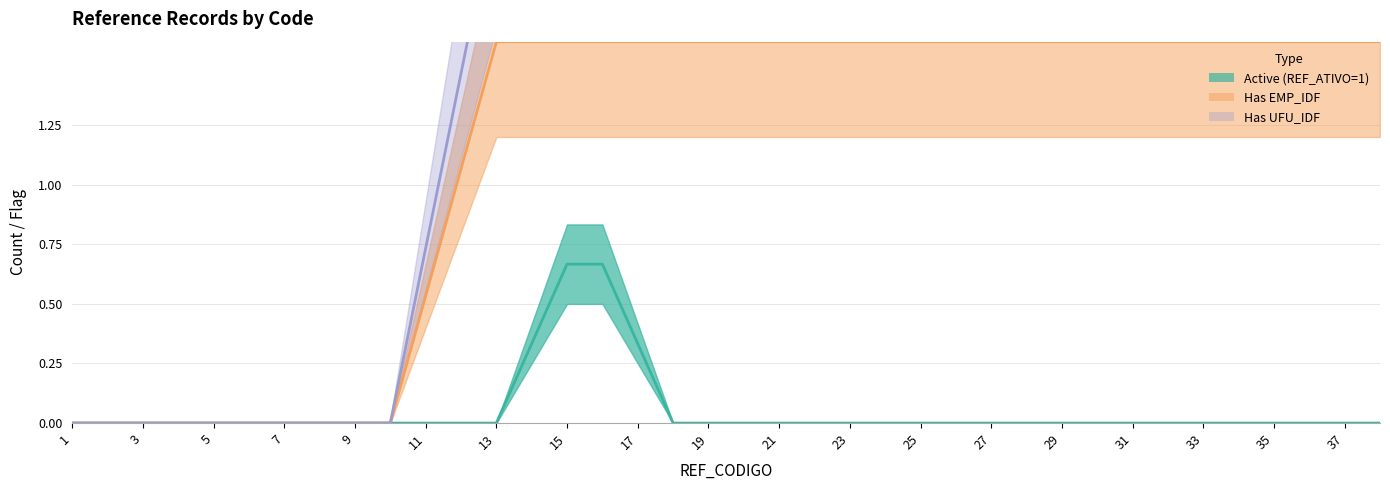

Between 10 and 27, which series saw the biggest shift?

Has UFU_IDF